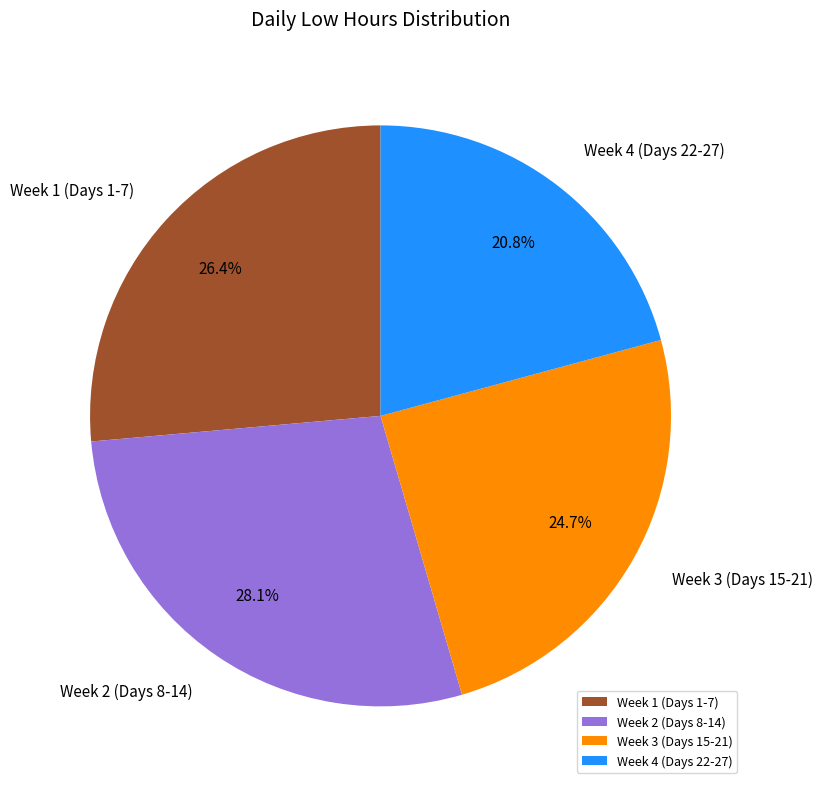

Rank the categories by value from highest to lowest.

Week 2 (Days 8-14), Week 1 (Days 1-7), Week 3 (Days 15-21), Week 4 (Days 22-27)